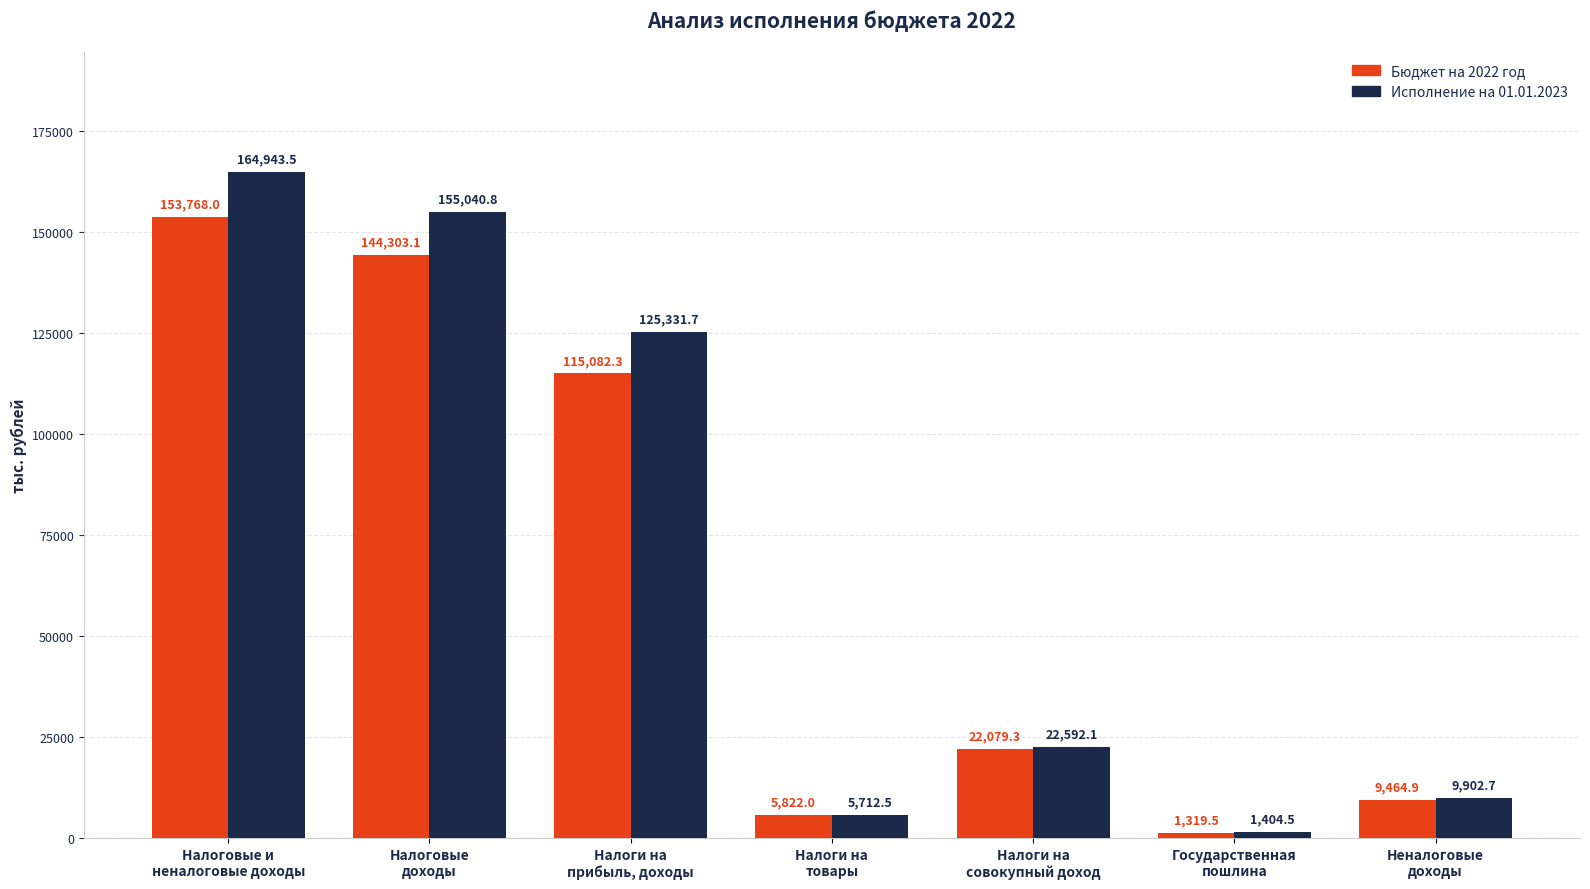

What is the sum of all Бюджет на 2022 год values?

451839.1